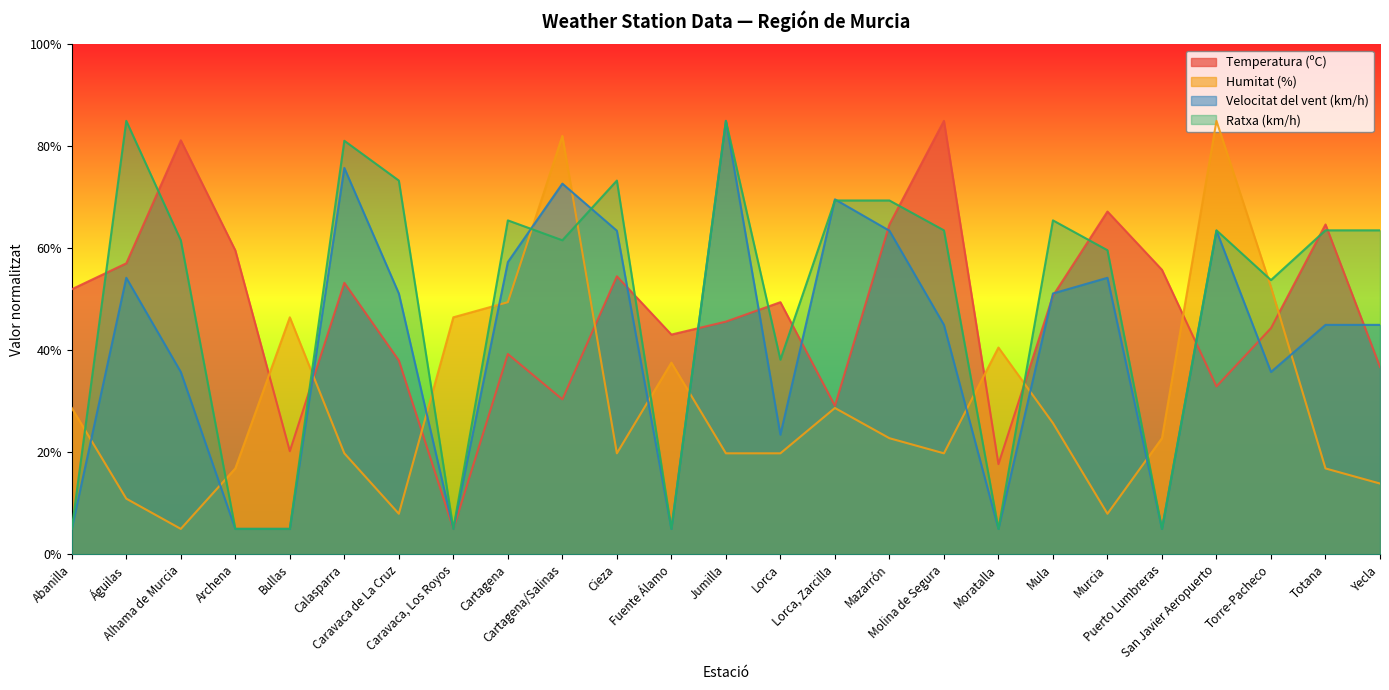

How many lines are shown in the chart?

4